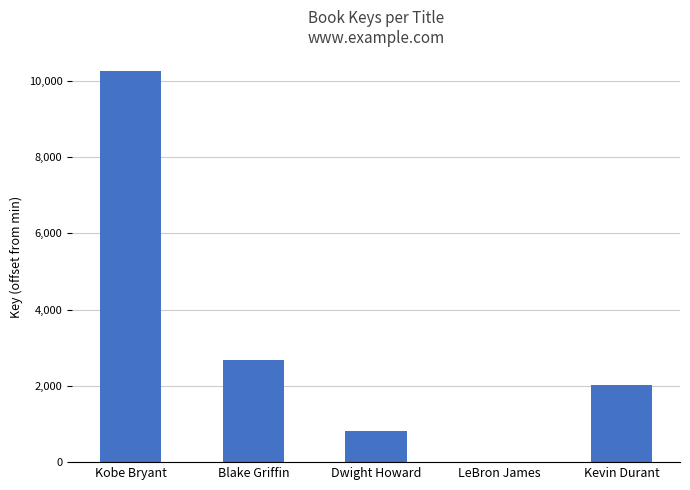

The value at Dwight Howard is 808. True or false?

True